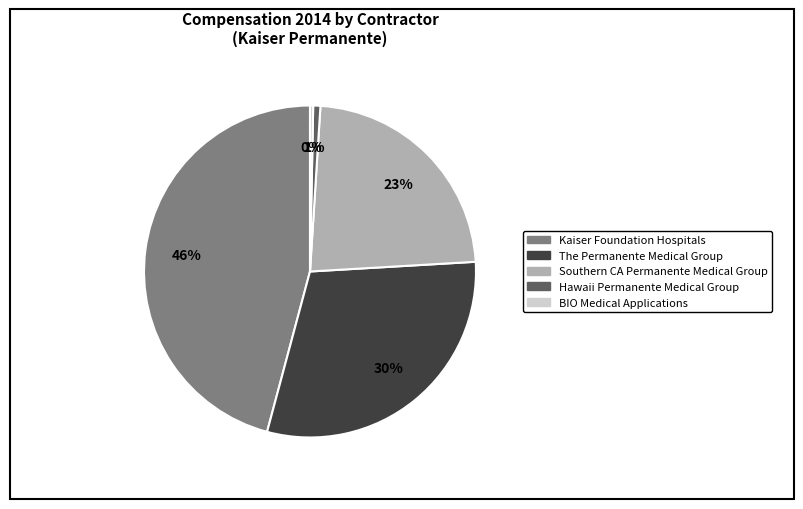

Between Southern CA Permanente Medical Group and Kaiser Foundation Hospitals, which is larger?

Kaiser Foundation Hospitals